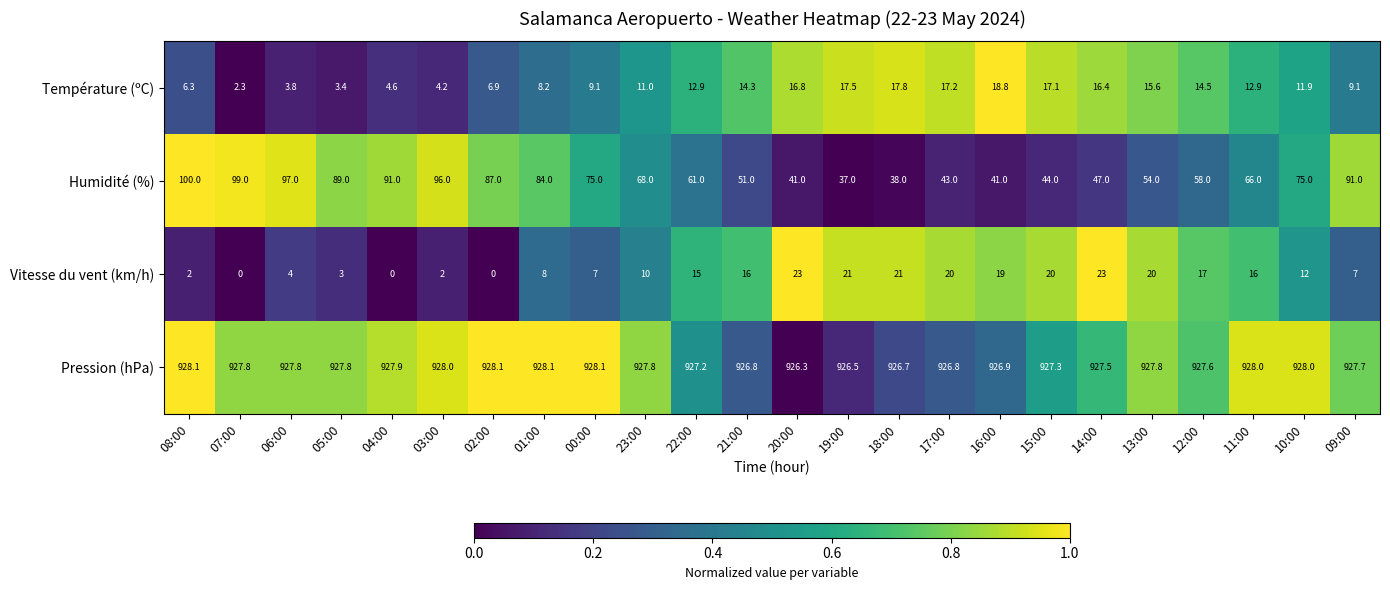

What is the difference between the second highest and minimum values in the Pression (hPa) series?

1.8